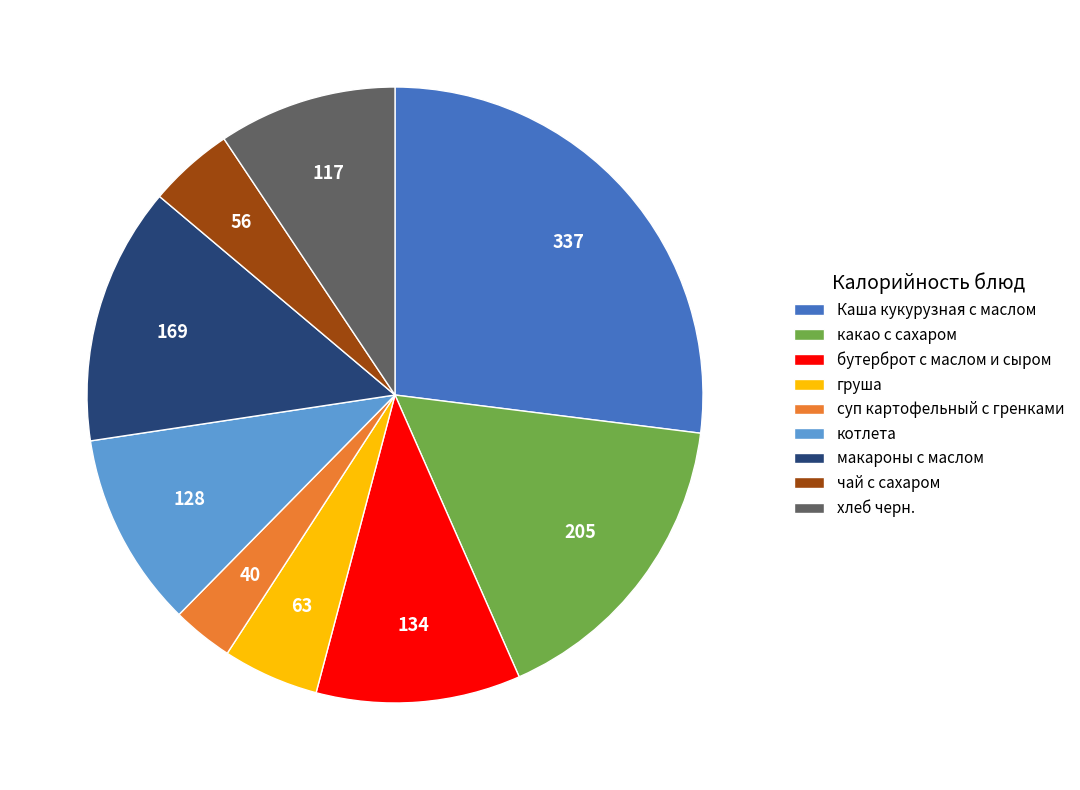

Is there any slice that represents more than half of the pie?

No